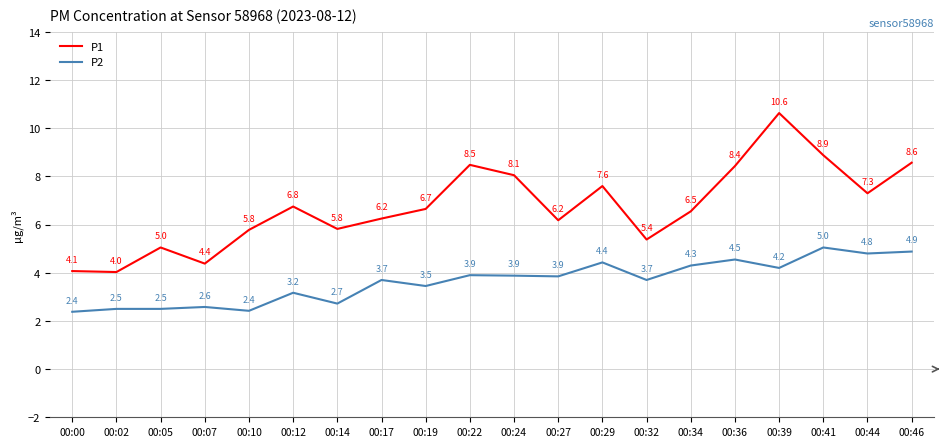

Which category has the highest value across all series?

00:39